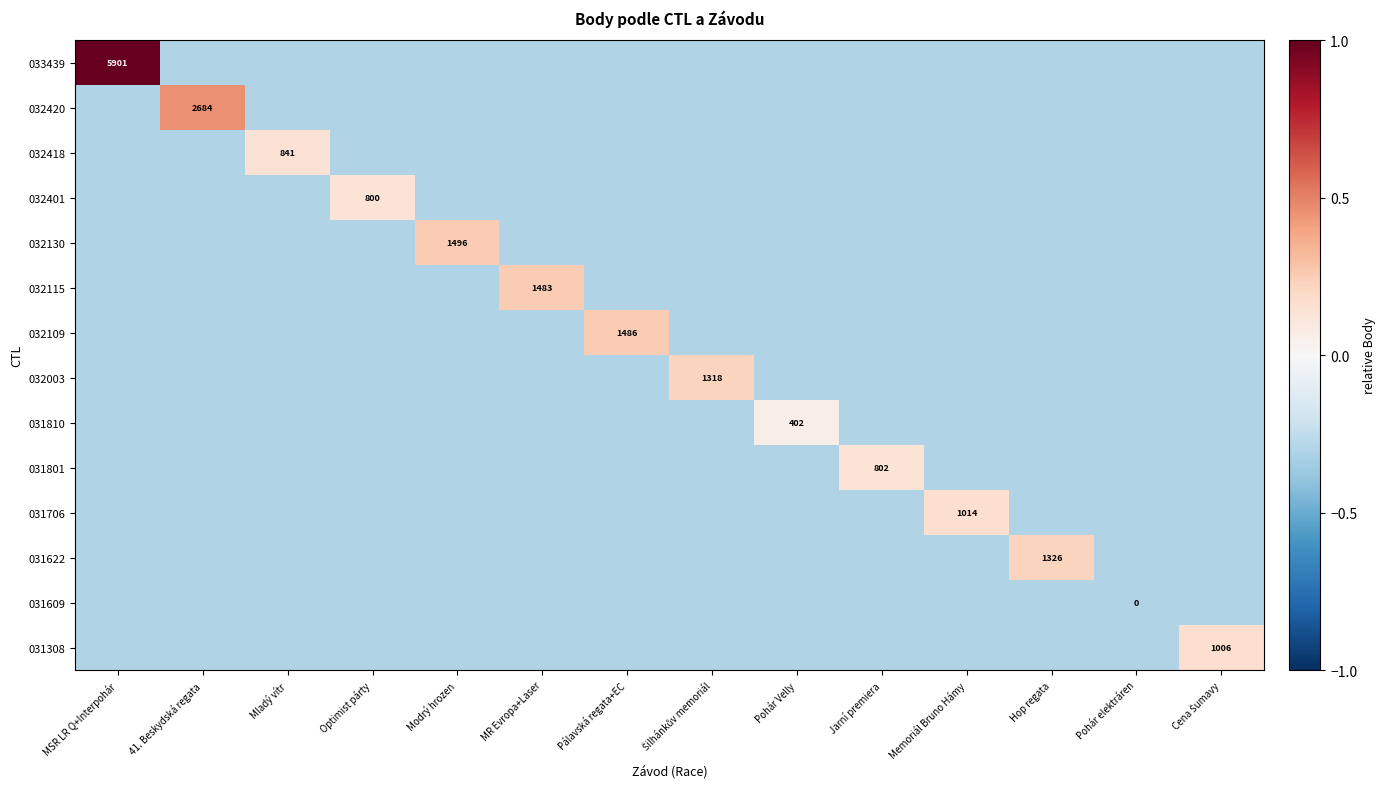

The 032130 series shows 799.9 at Modrý hrozen. True or false?

False